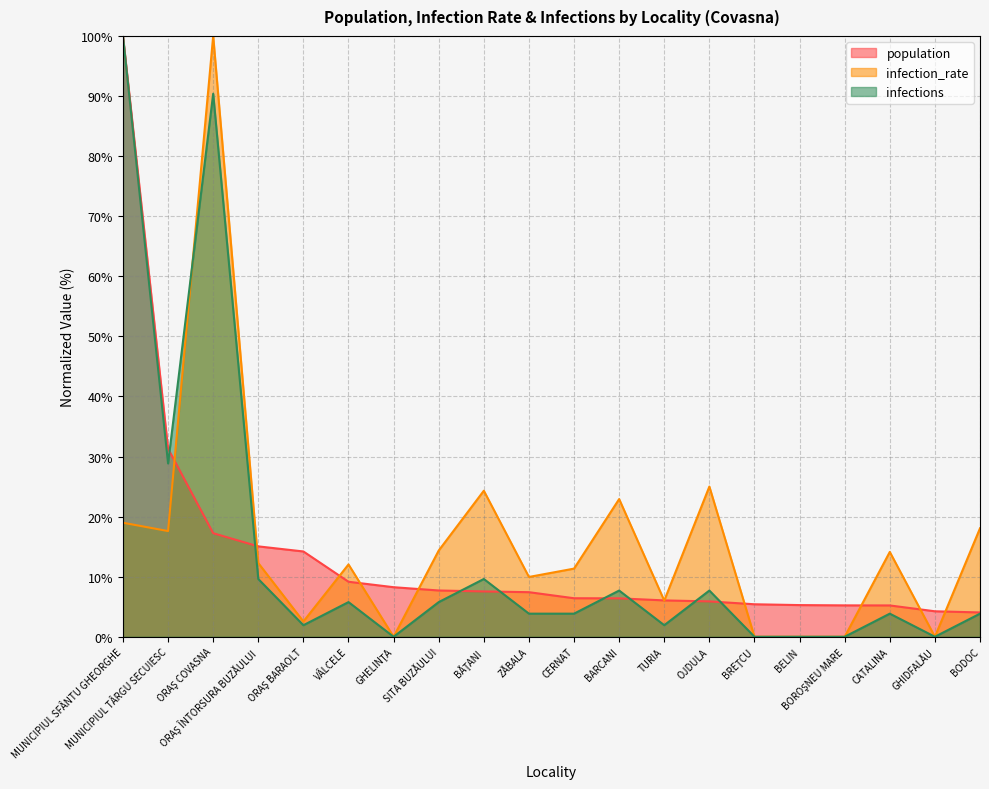

Is the value of infections at GHELINŢA greater than the value of population at VÂLCELE?

No